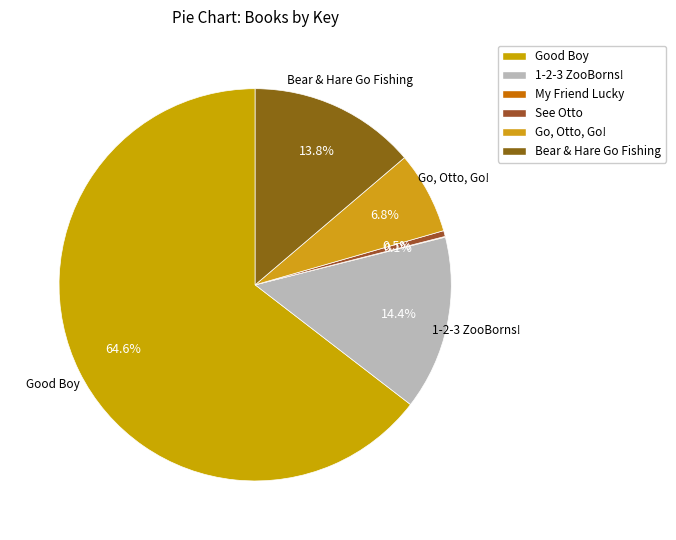

Combined, what portion of the pie is 1-2-3 ZooBorns! and My Friend Lucky?

14.4%